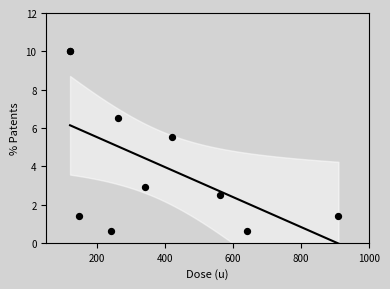

What Y value in the scatter plot is closest to 5?

5.5